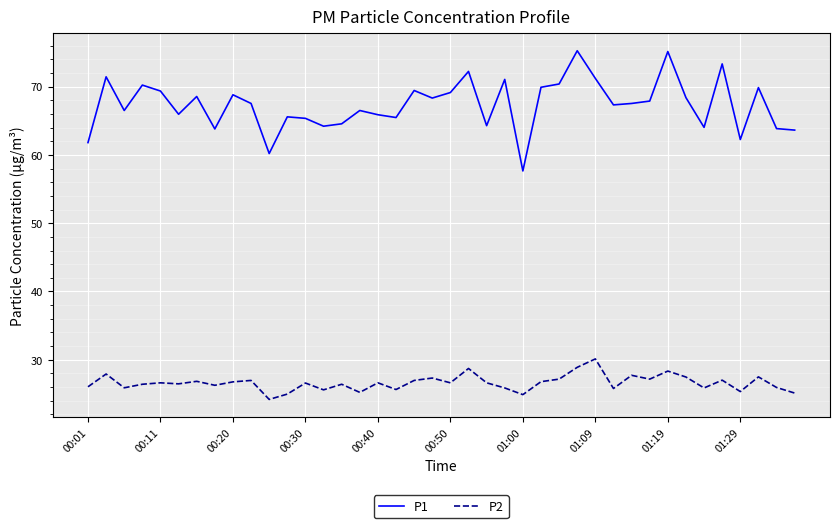

True or false: P1 has more than 2 points higher than both neighbors.

True